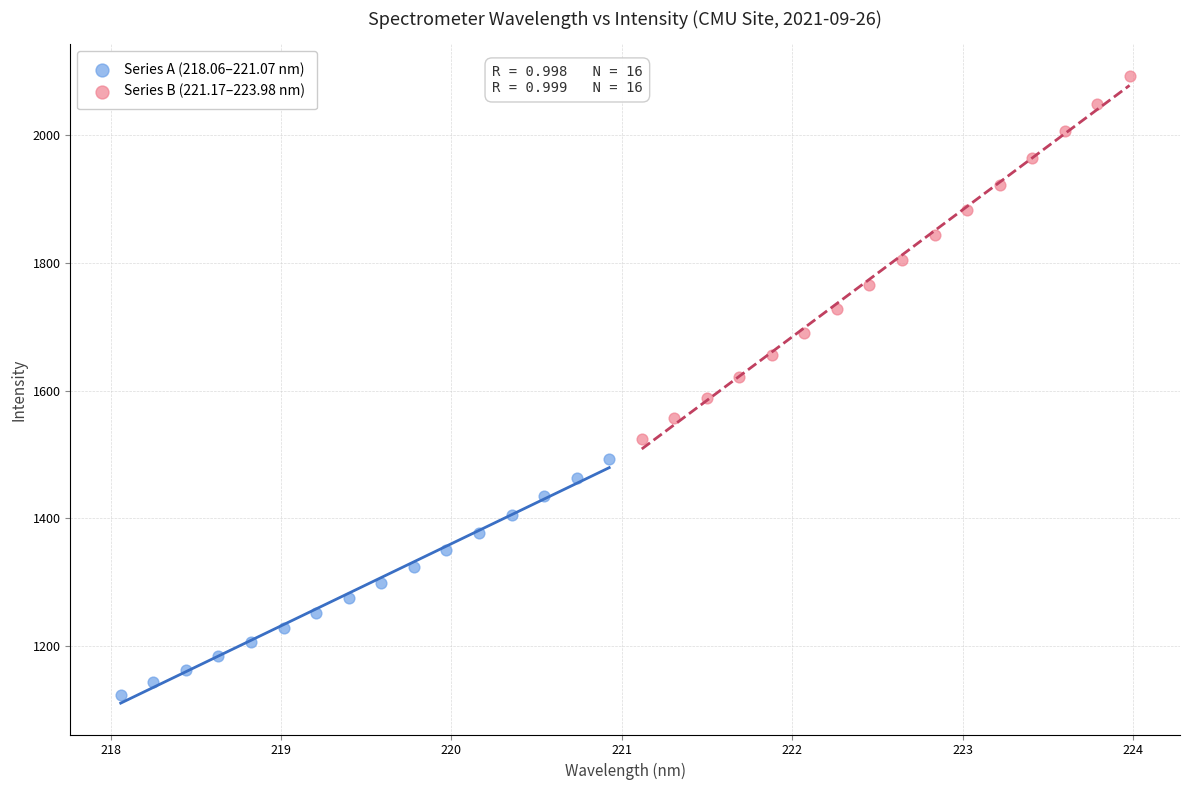

Which series reaches the minimum Y coordinate?

Series A (218.06–221.07 nm)